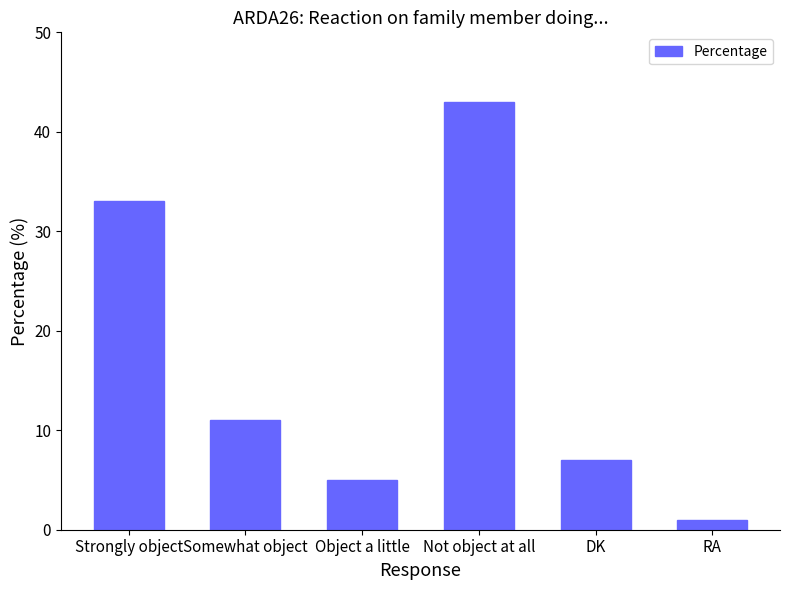

How many categories are shown in the chart?

6